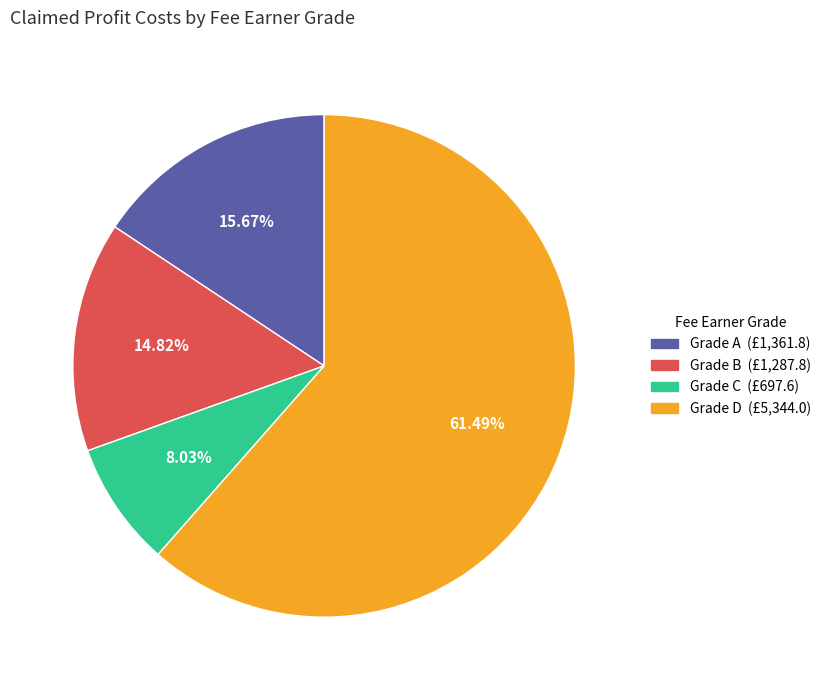

Do Grade A (£1,361.8) and Grade C (£697.6) together represent more than half of the pie?

No